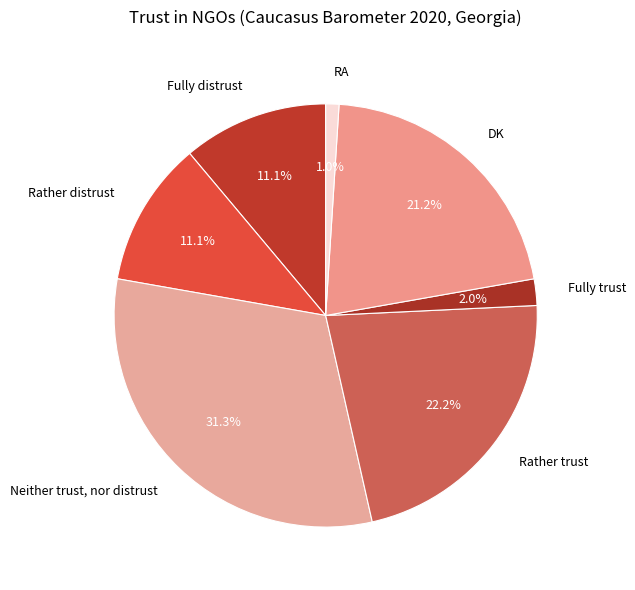

Which slice is the smallest?

RA